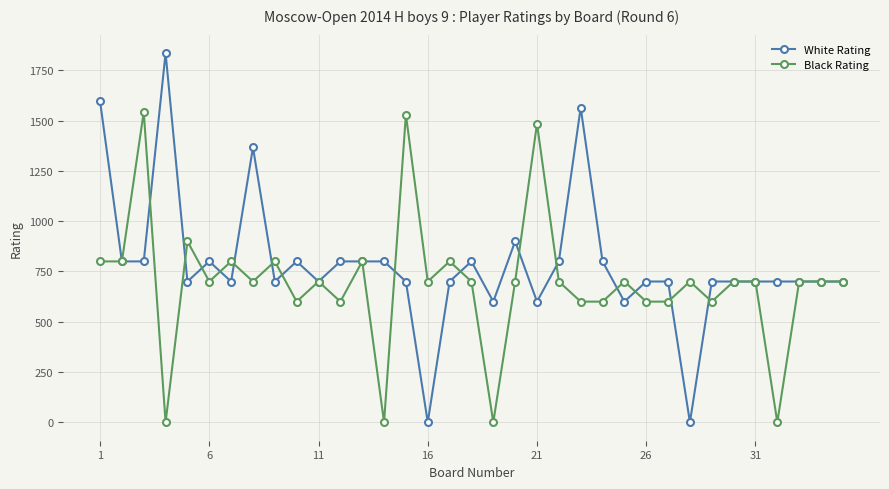

What is the maximum value for White Rating?

1836